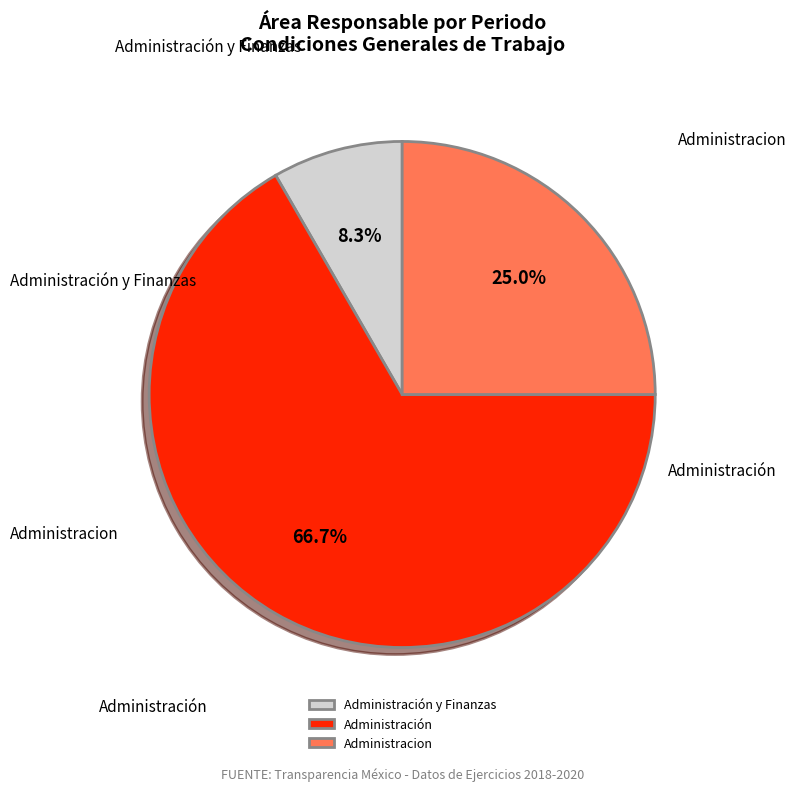

Which slice is the smallest?

Administración y Finanzas